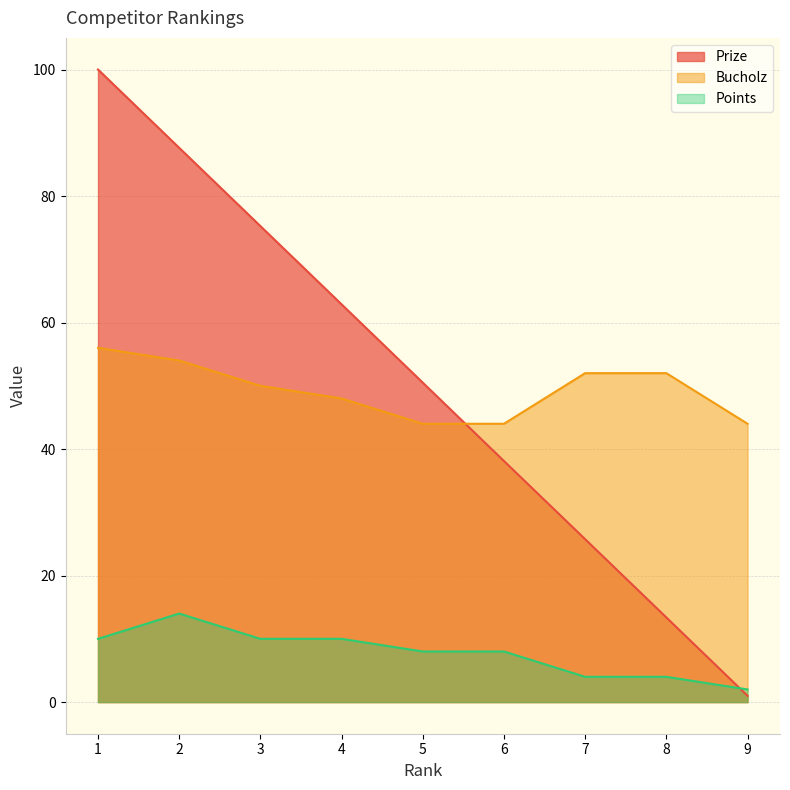

What is the value of the Bucholz point at the 6th from the left?

44.0